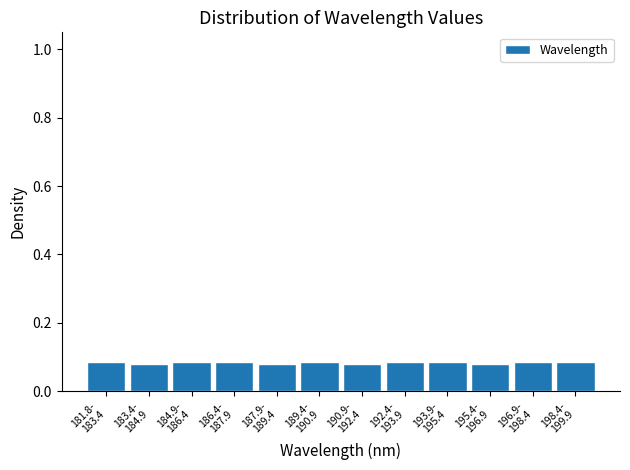

What is the sum of all values?

1.0